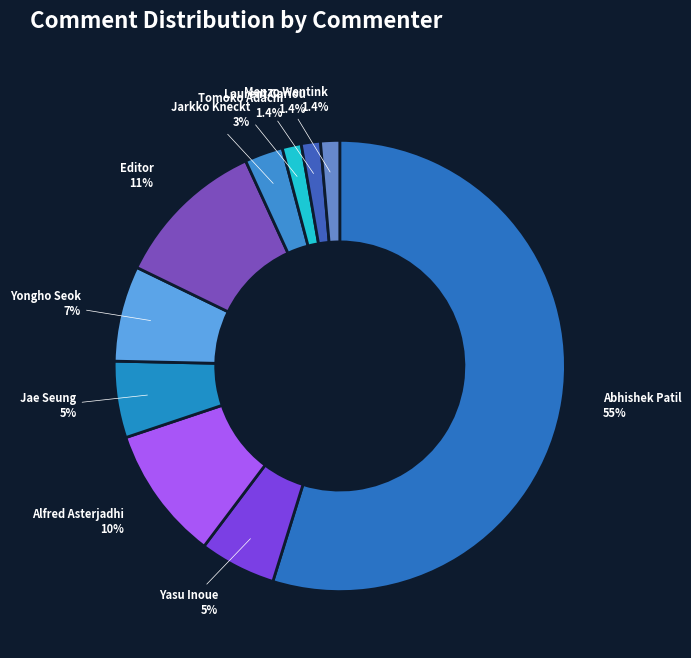

Approximately how many times larger is the value at Yongho Seok compared to Alfred Asterjadhi?

0.7